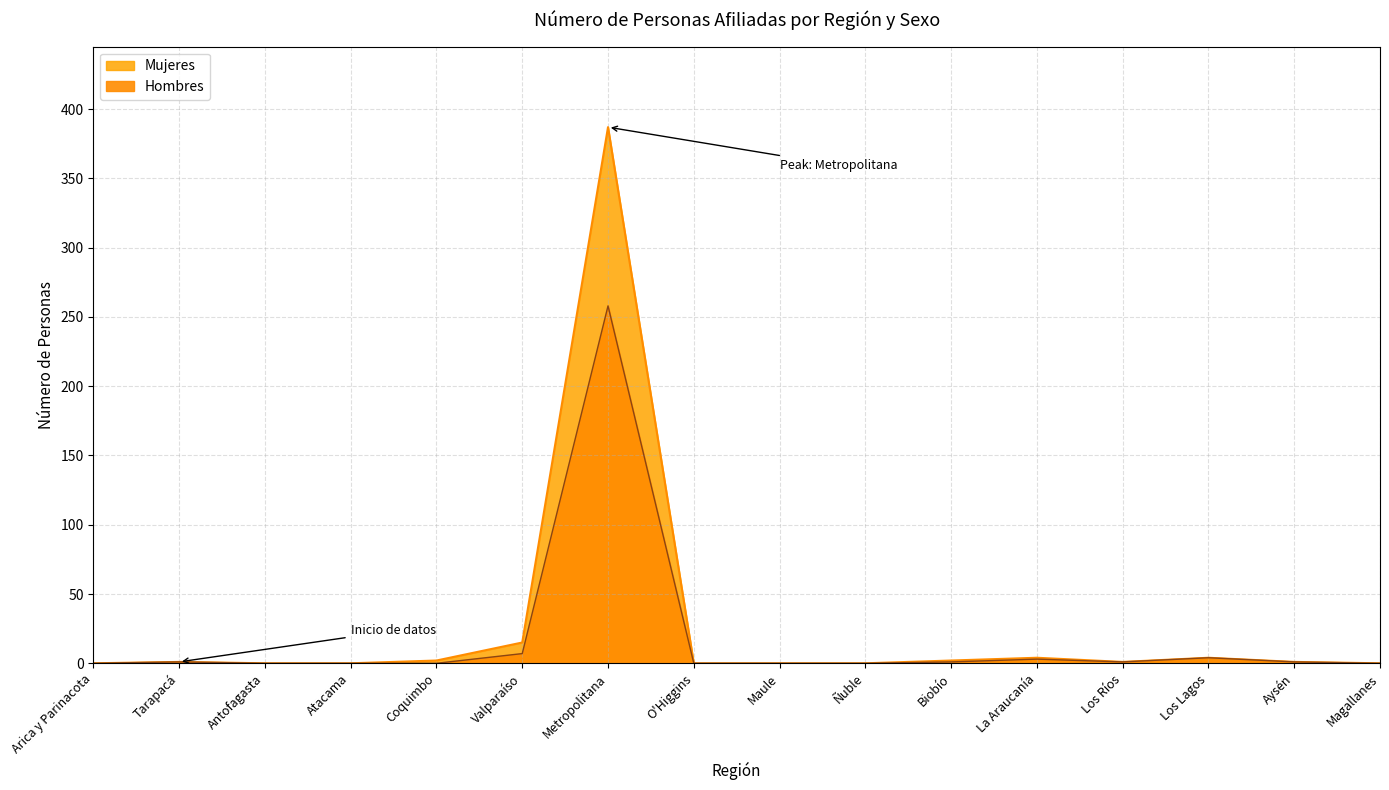

True or false: Hombres and Mujeres intersect in this chart.

False